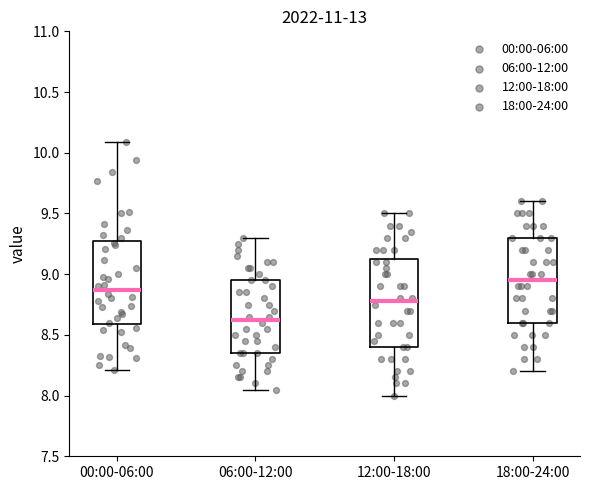

Reading left to right, transcribe this box plot: for each box, give where its median line is, the range the box spans, and where its two whiskers end, as read against the y-axis. The values are not printed on the chart, so give them approximately, as read against the axis.

00:00-06:00: median 8.85, box 8.60 to 9.25, whiskers 8.20 to 10.10
06:00-12:00: median 8.65, box 8.35 to 8.95, whiskers 8.05 to 9.30
12:00-18:00: median 8.80, box 8.40 to 9.15, whiskers 8.00 to 9.50
18:00-24:00: median 8.95, box 8.60 to 9.30, whiskers 8.20 to 9.60